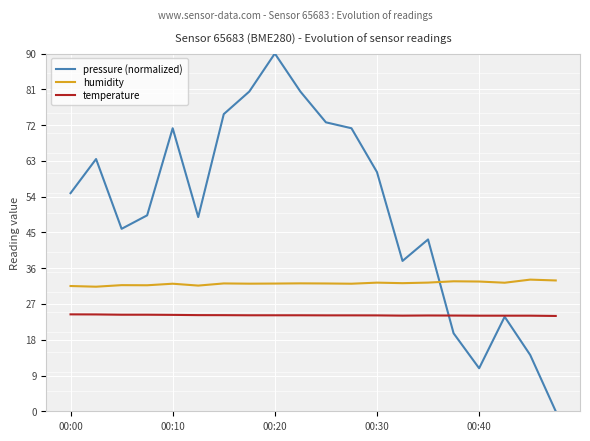

Which series has the largest total across all categories?

pressure (normalized)